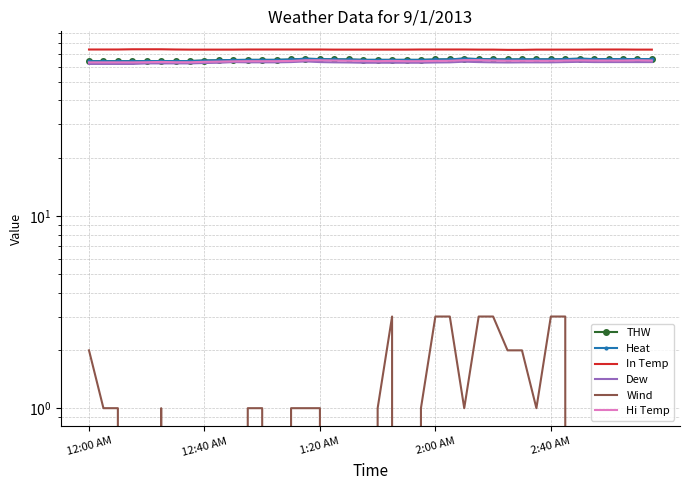

Between 8 and 9, which series saw the biggest shift?

THW